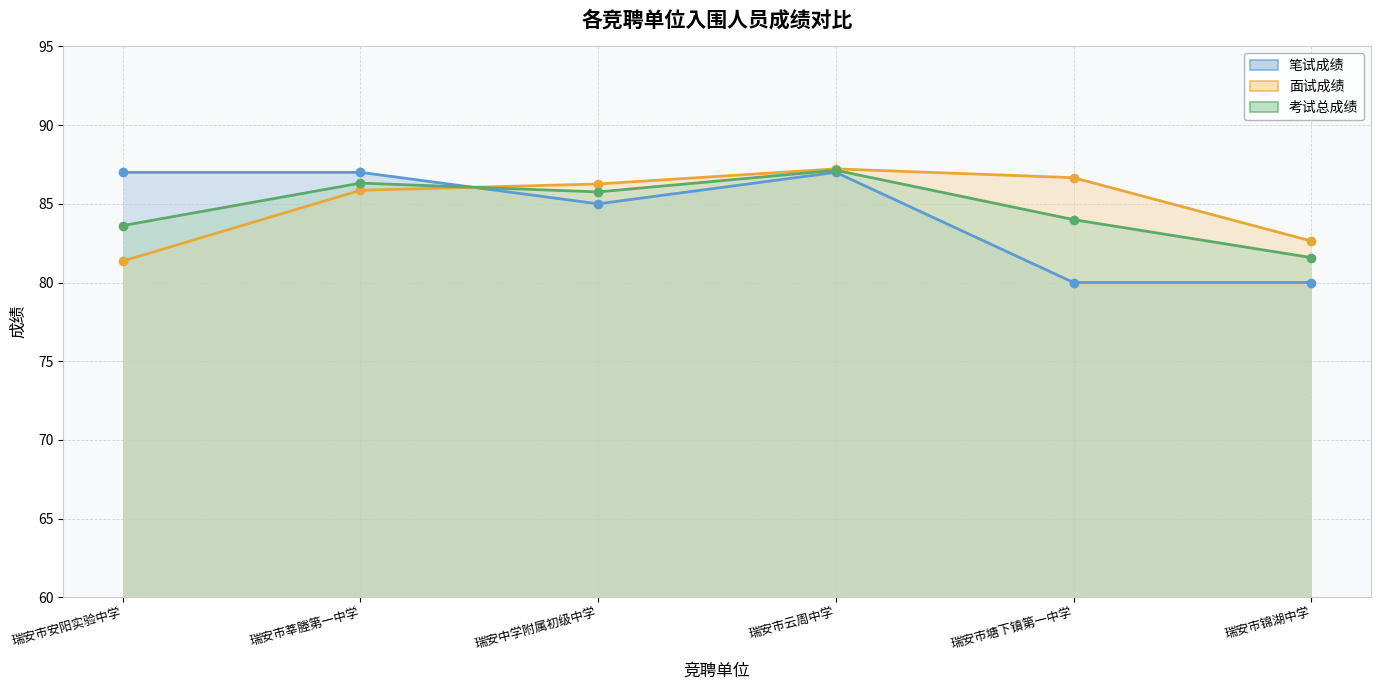

What is the sum of the 面试成绩 values at 瑞安市云周中学 and 瑞安市塘下镇第一中学?

173.9